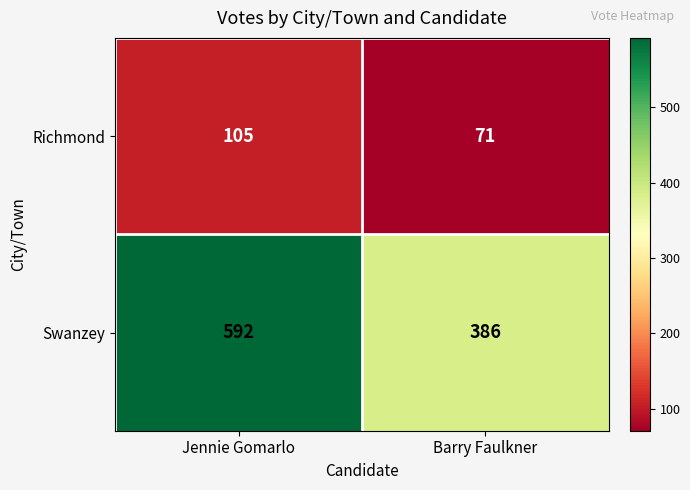

What is the average value of the Swanzey series?

489